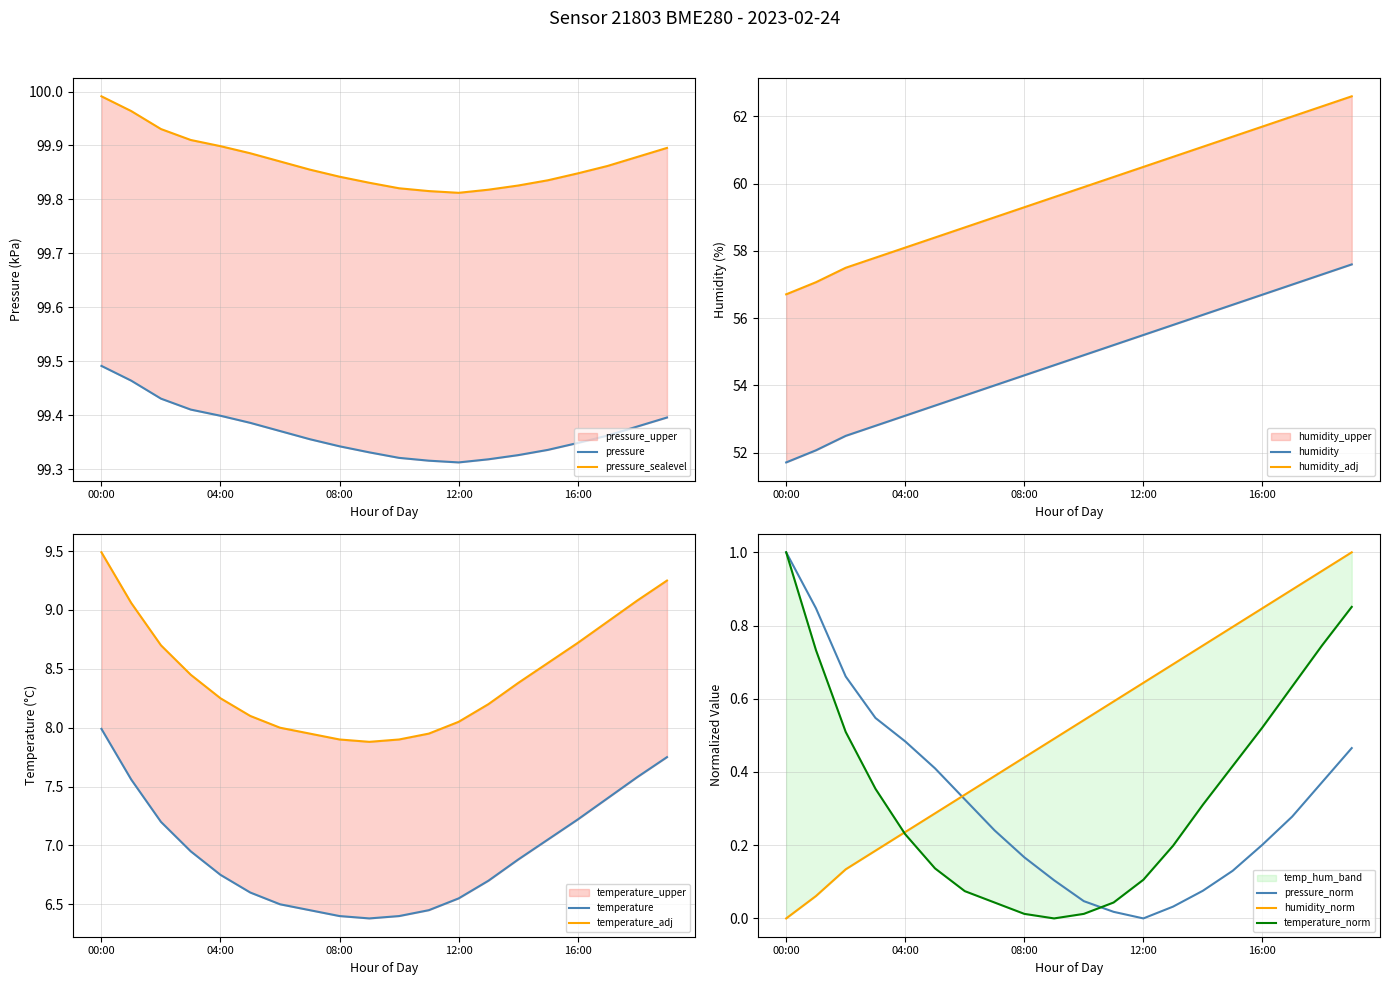

At which category is the sum across all series the highest?

19:00